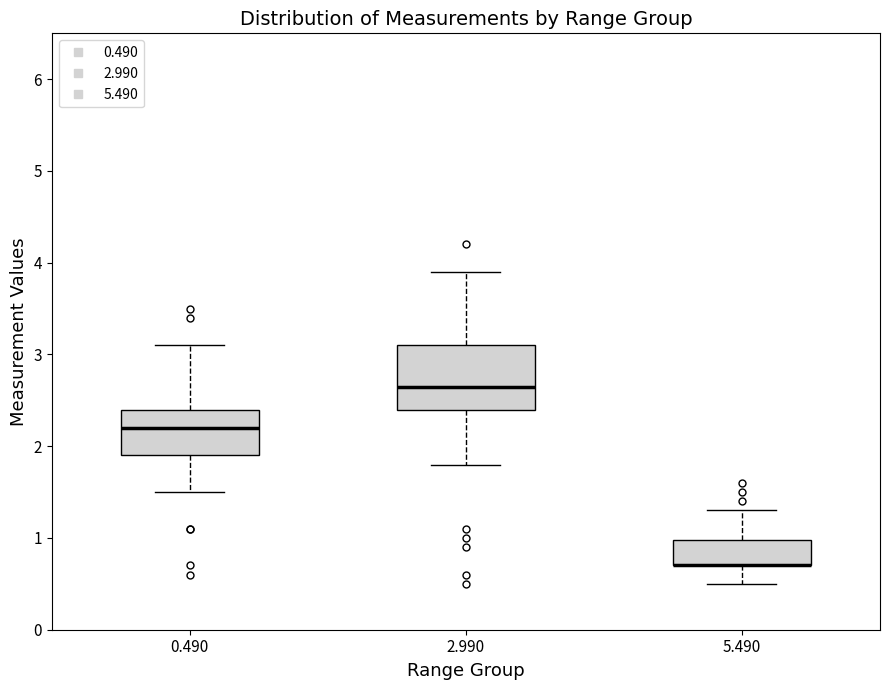

Where does the median line of the box at x = 0.490 sit on the y-axis? The values are not printed on the chart, so give them approximately, as read against the axis.

2.2